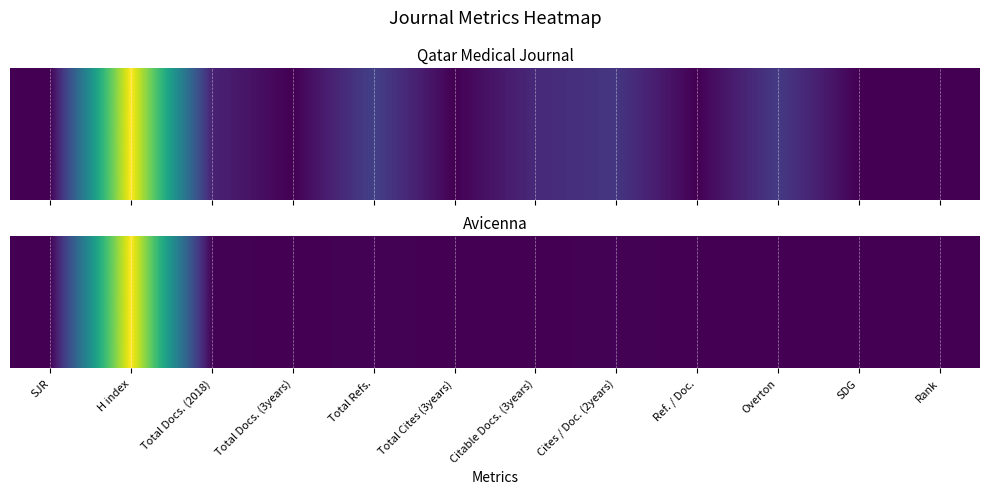

Rank the categories by value from lowest to highest.

SJR, Total Docs. (3years), Total Cites (3years), Citable Docs. (3years), Ref. / Doc., Overton, SDG, Rank, Total Docs. (2018), Total Refs., Cites / Doc. (2years), H index